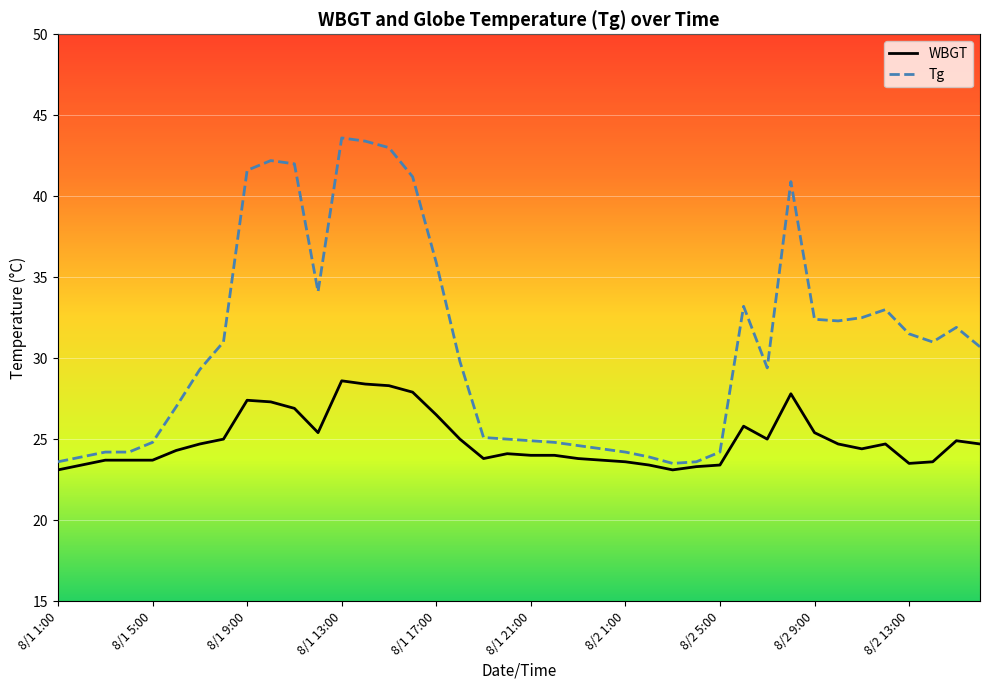

What is the sum of all WBGT values?

998.0